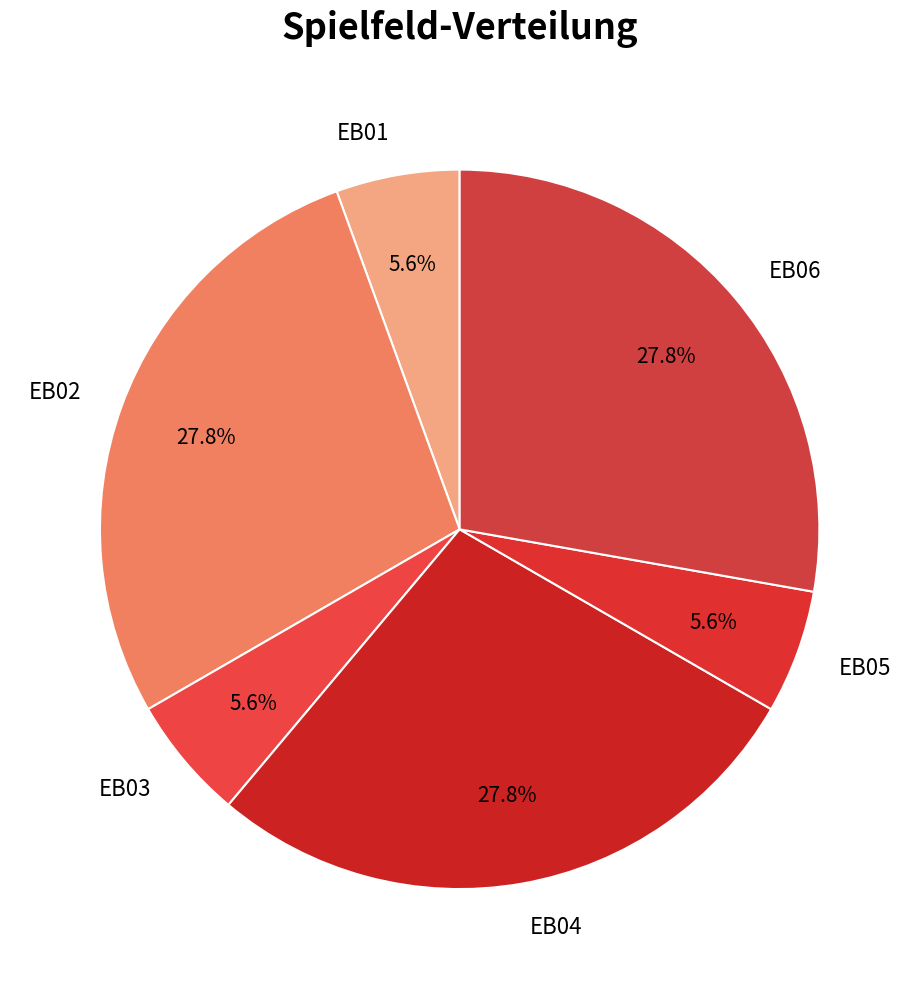

Does any single category account for the majority?

No